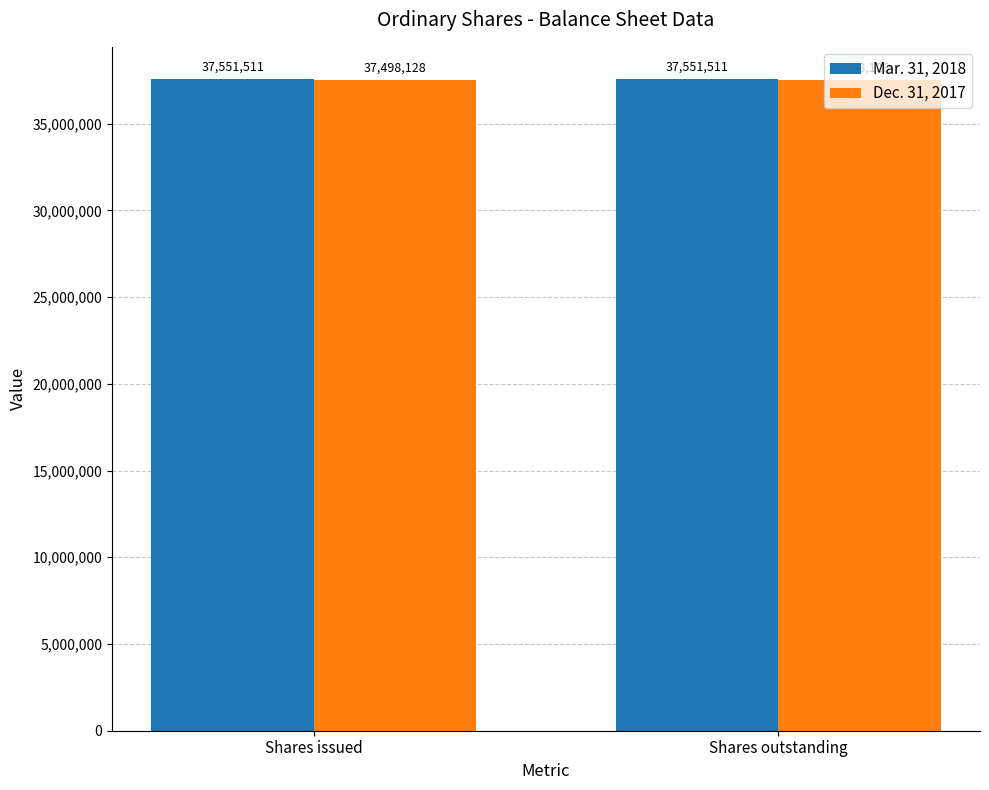

What is the label of the 1st bar from the right?

Shares outstanding